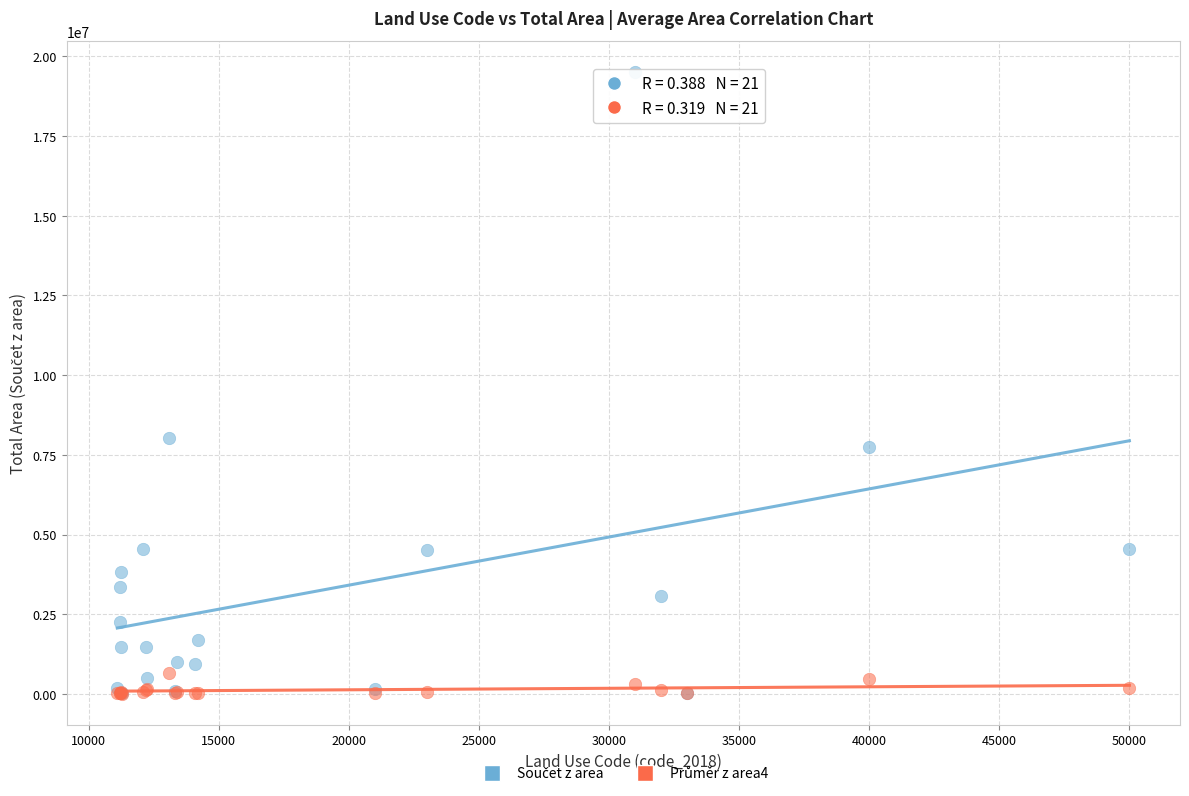

Across all series, what Y value is closest to 9763175?

8040313.9